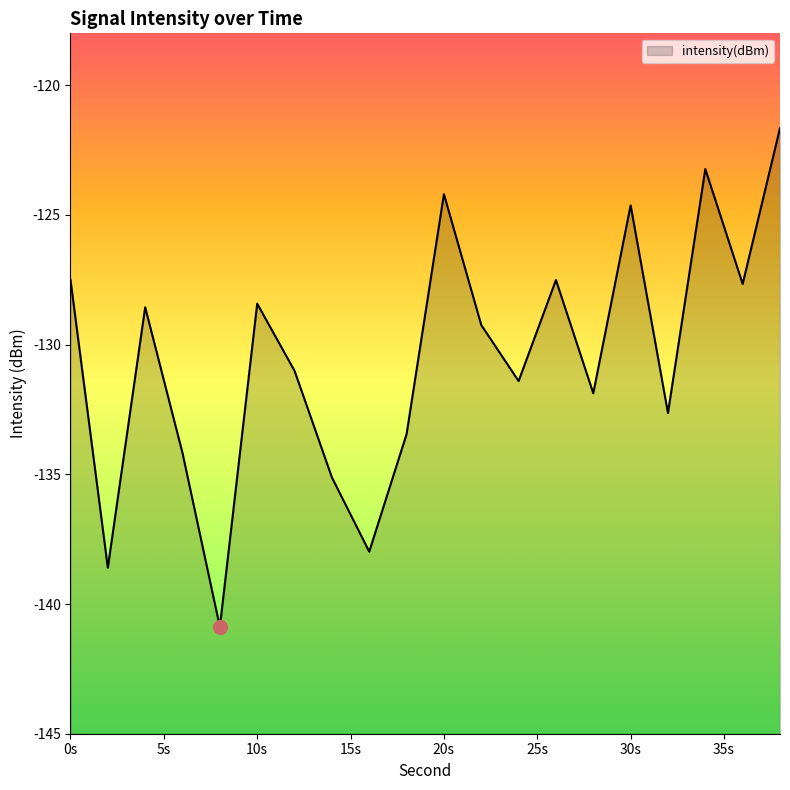

True or false: the data shows -128.4 at 10s.

True